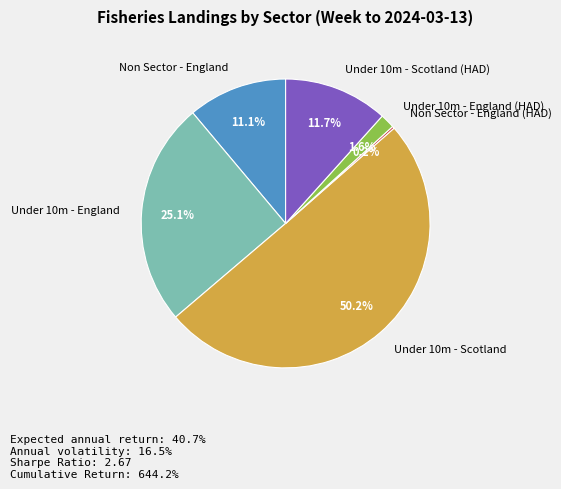

What is the largest slice in the pie chart?

Under 10m - Scotland